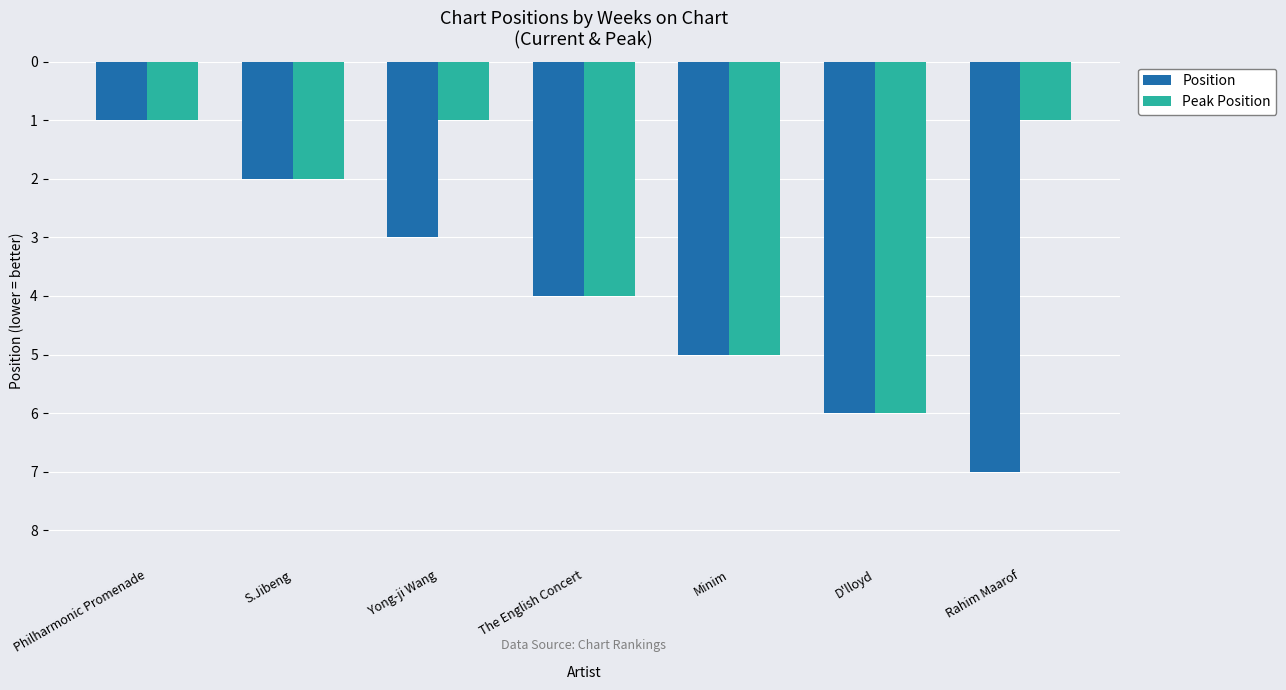

The Peak Position series shows 2 at S.Jibeng. True or false?

True